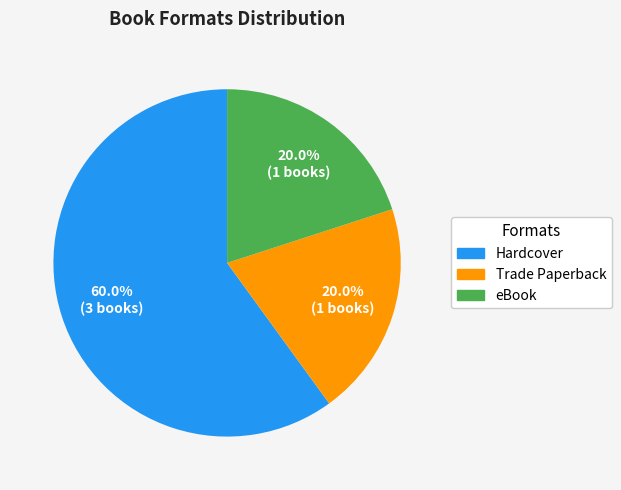

Does any single category account for the majority?

Yes